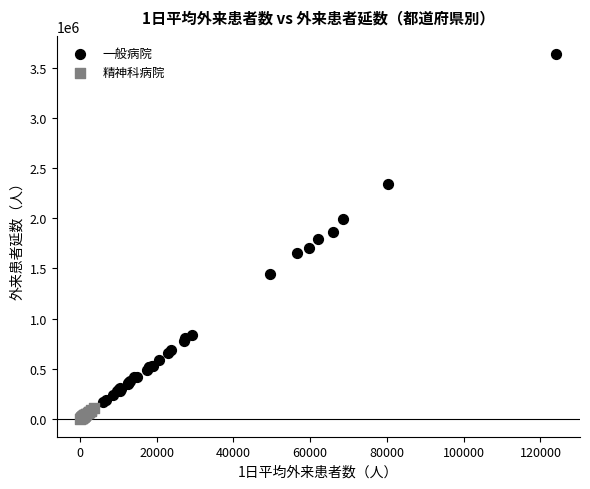

Which series has the widest spread of Y values?

一般病院